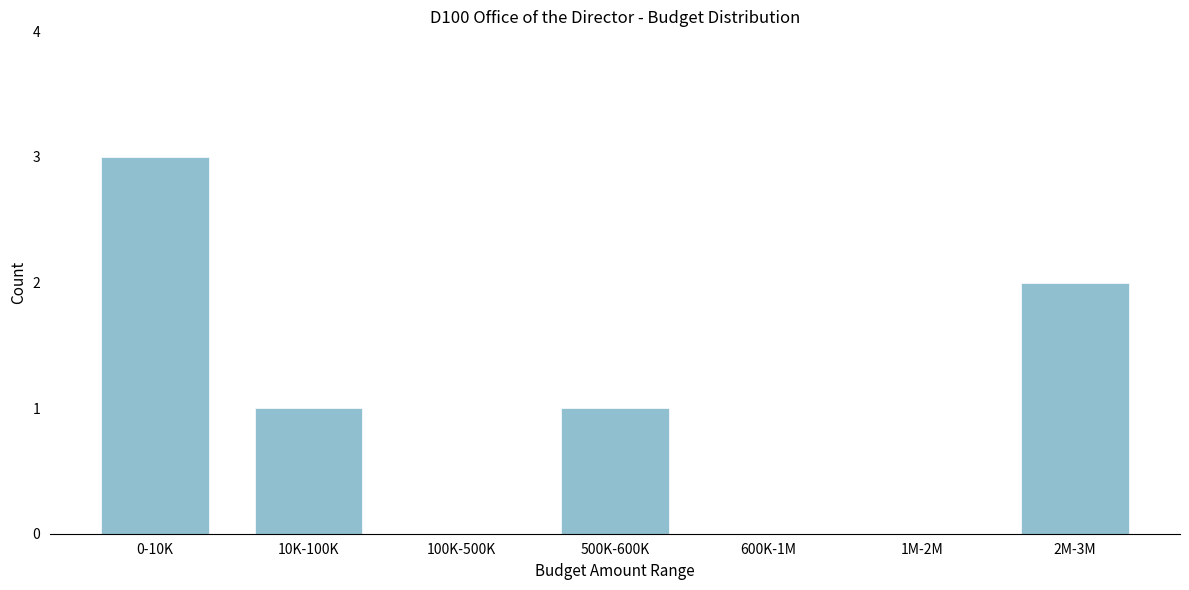

Reading left to right, extract all data points from this chart.

0-10K=3	10K-100K=1	100K-500K=0	500K-600K=1	600K-1M=0	1M-2M=0	2M-3M=2